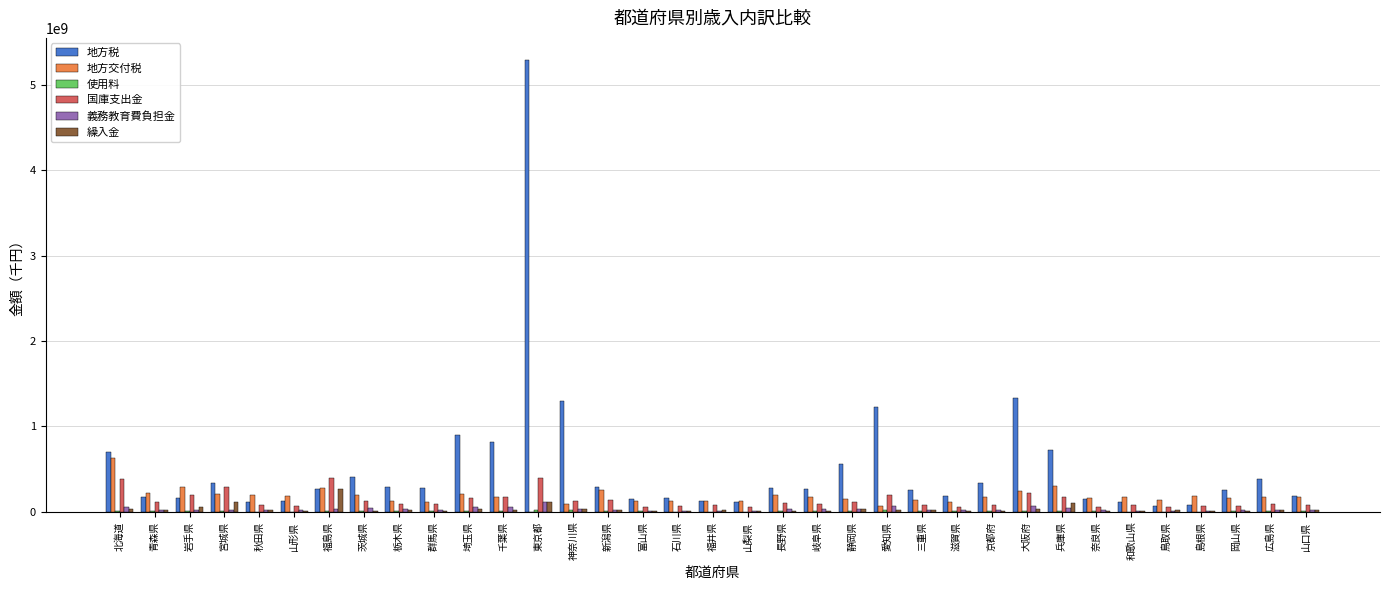

Which series has the largest total across all categories?

地方税